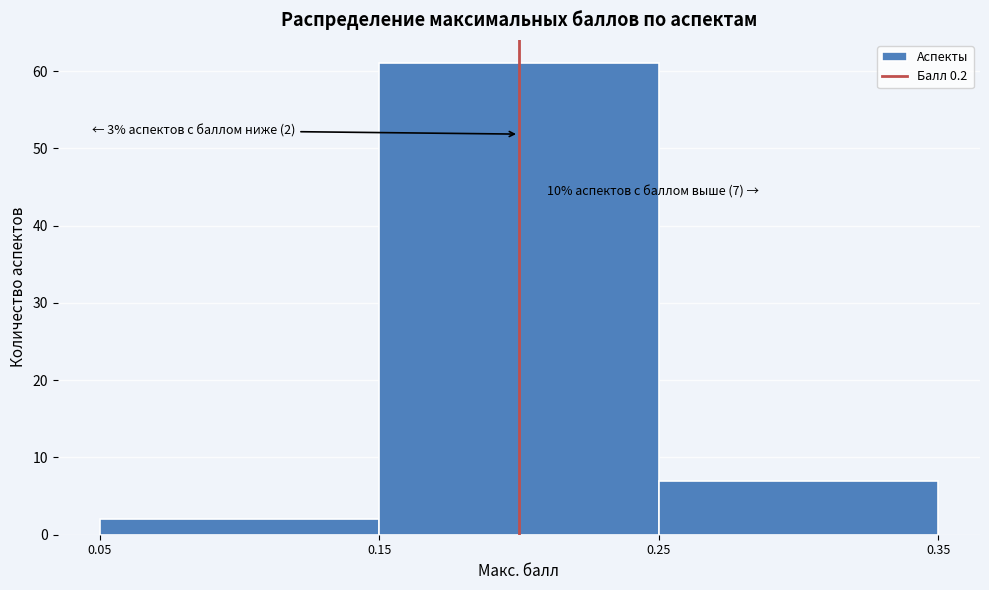

Which range on the x-axis has the tallest bar?

0.15 to 0.25